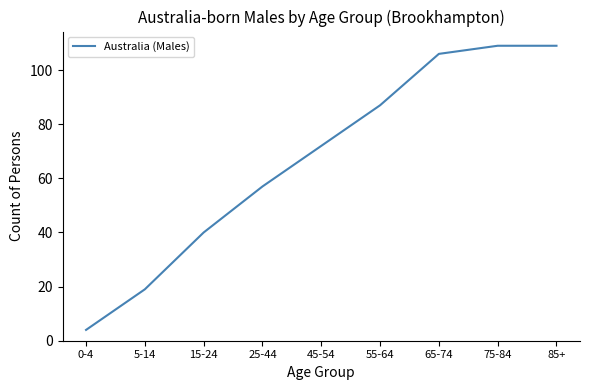

Reading left to right, extract all data points from this chart.

4	19	40	57	72	87	106	109	109